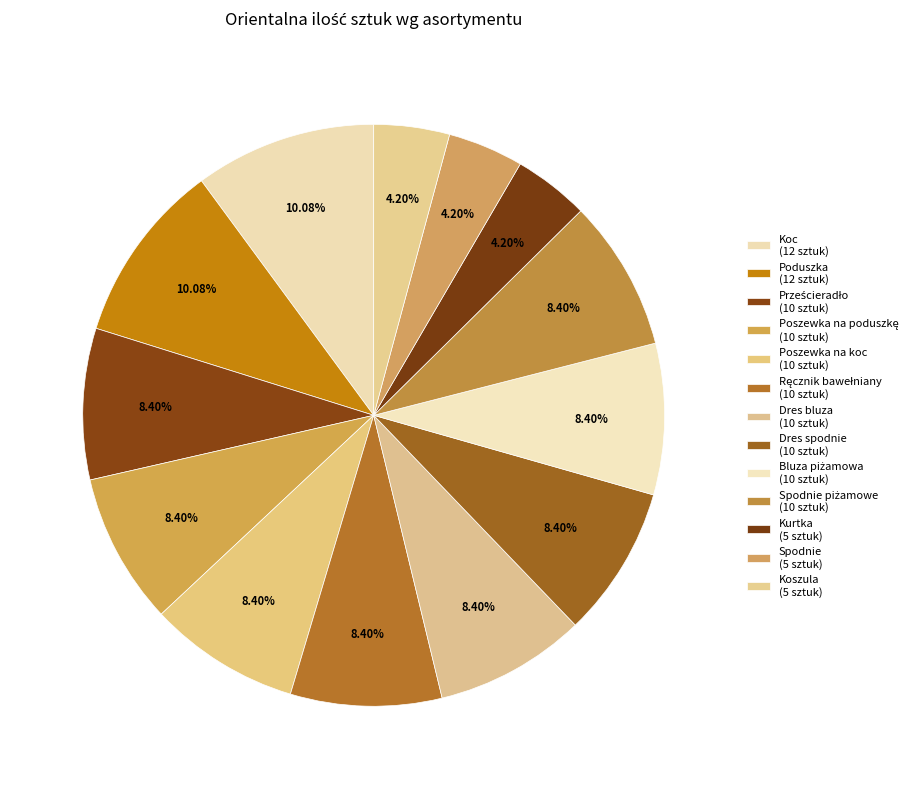

Count the number of slices in the pie.

13